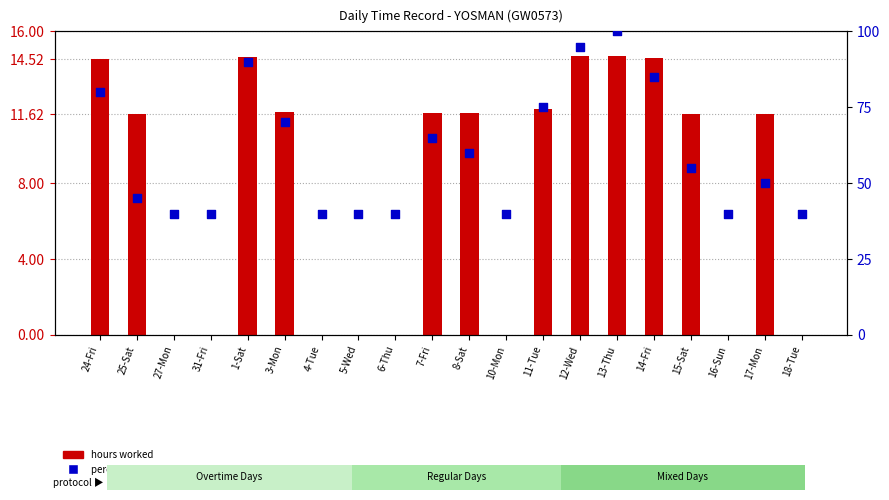

At which category is the sum across all series the highest?

13-Thu